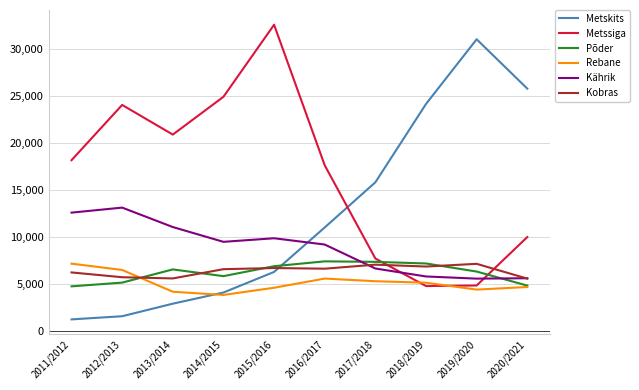

What value does the Metskits series have at 2017/2018, to the nearest 10?

15810